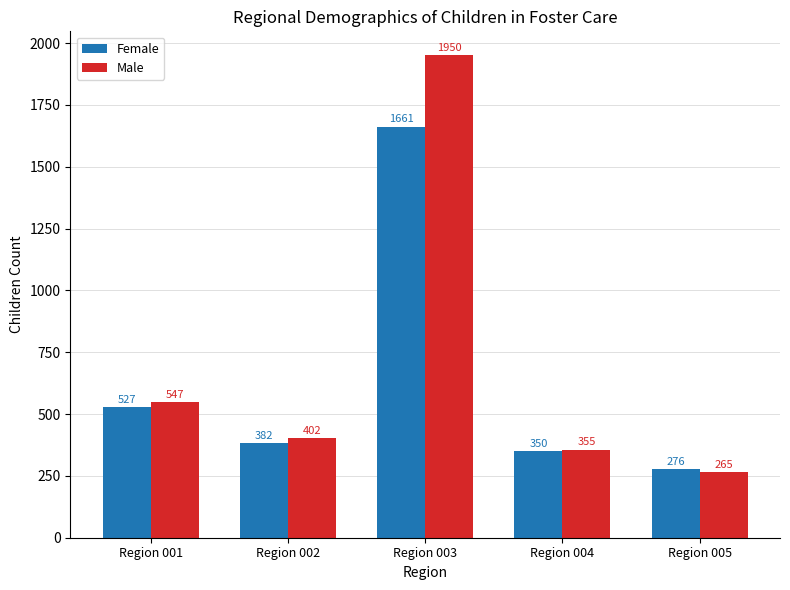

What is the average value of the Female series?

639